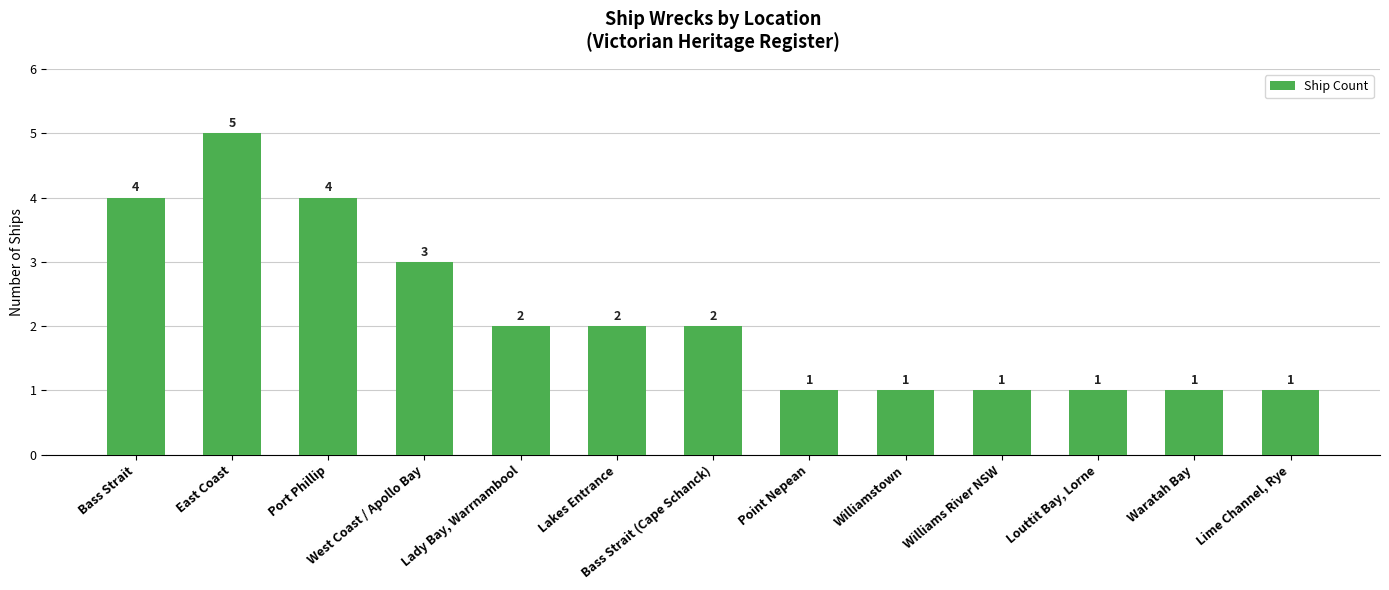

Are the bars horizontal?

No